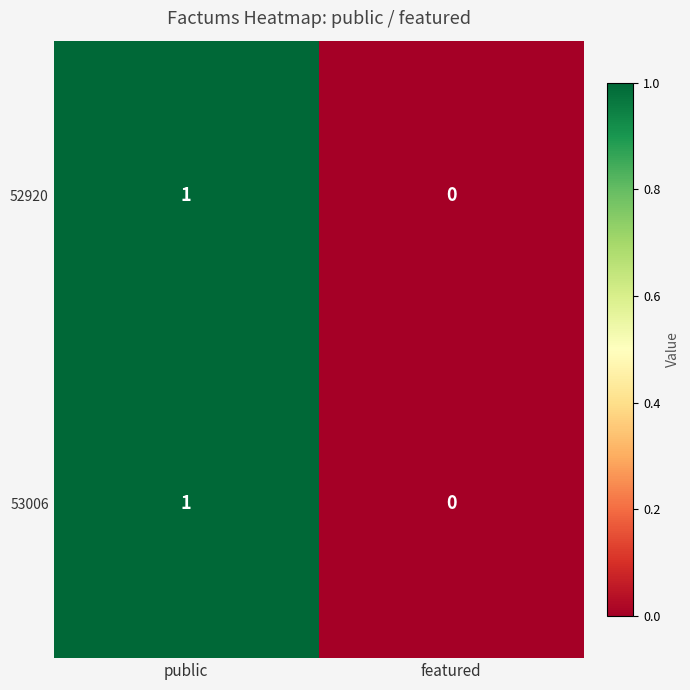

List the labels in order of 52920 value, largest first.

public, featured